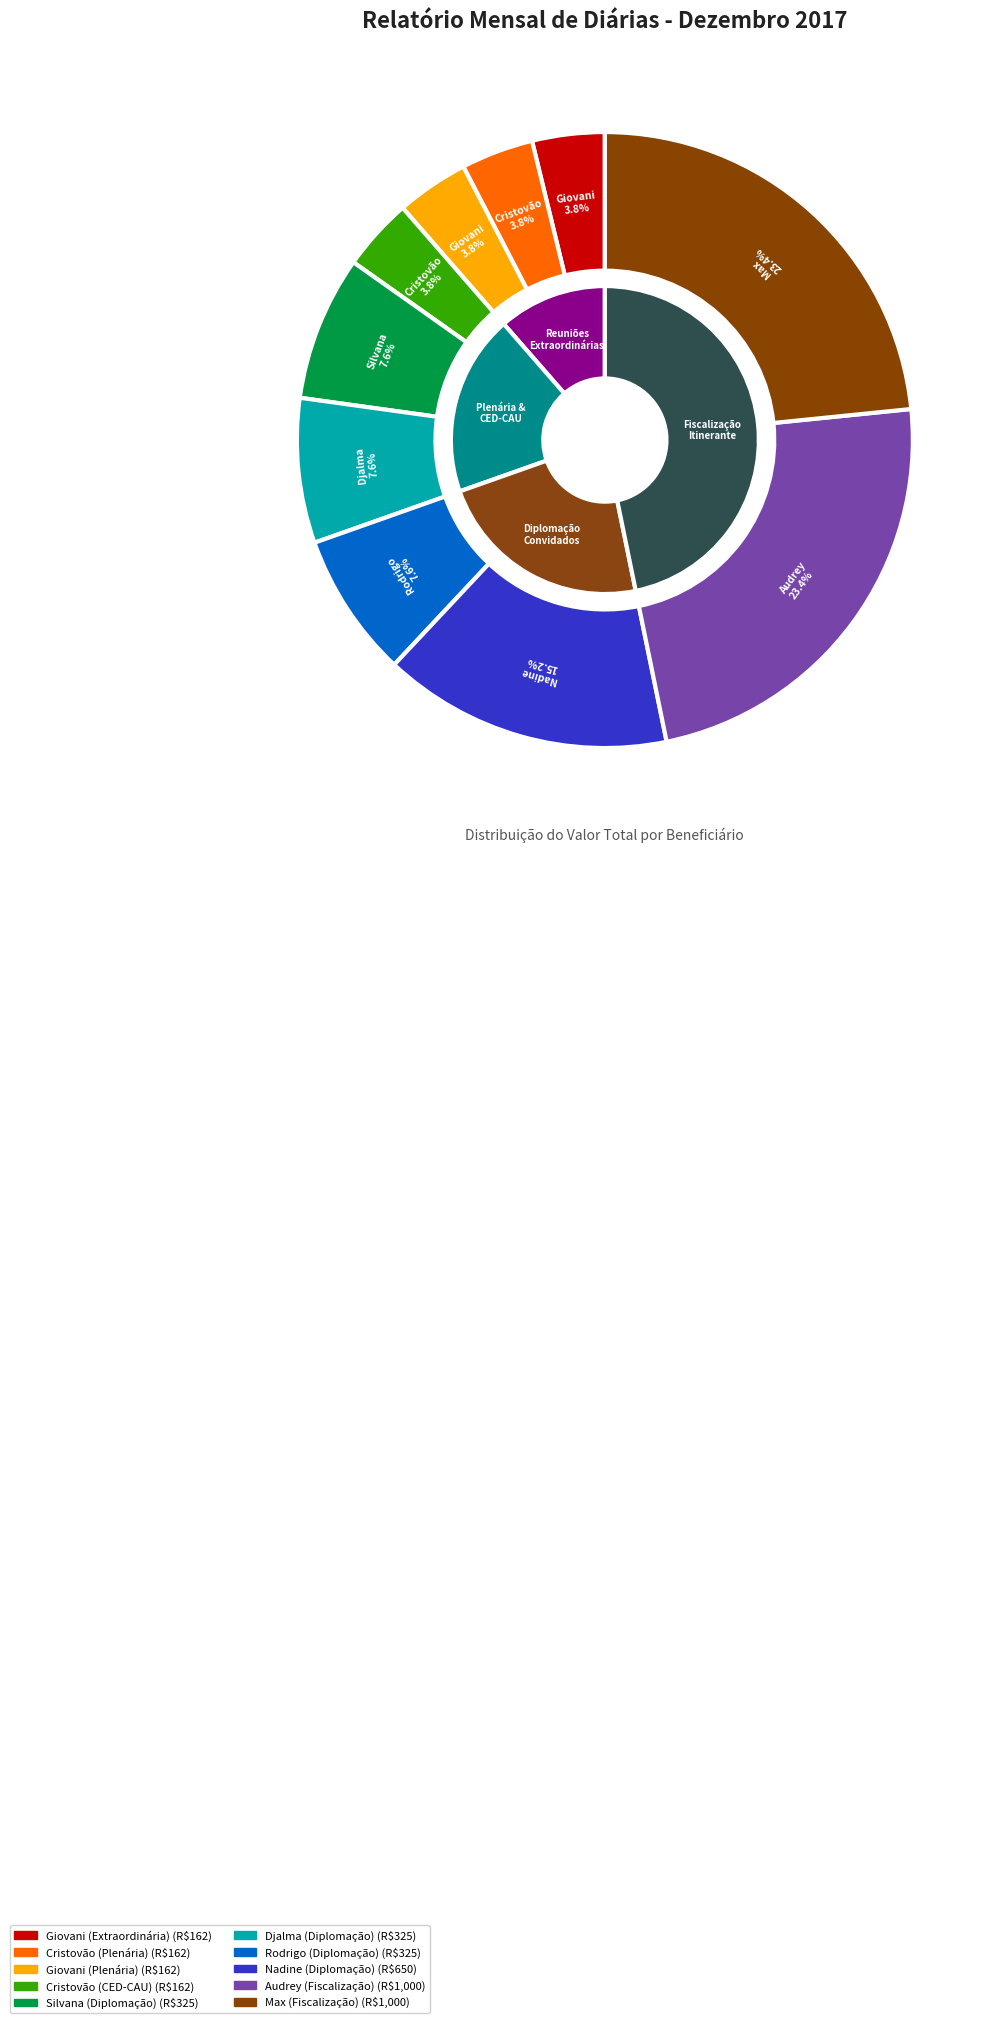

To the nearest percent, what is the combined percentage of Rodrigo (Diplomação) and Djalma (Diplomação)?

15%